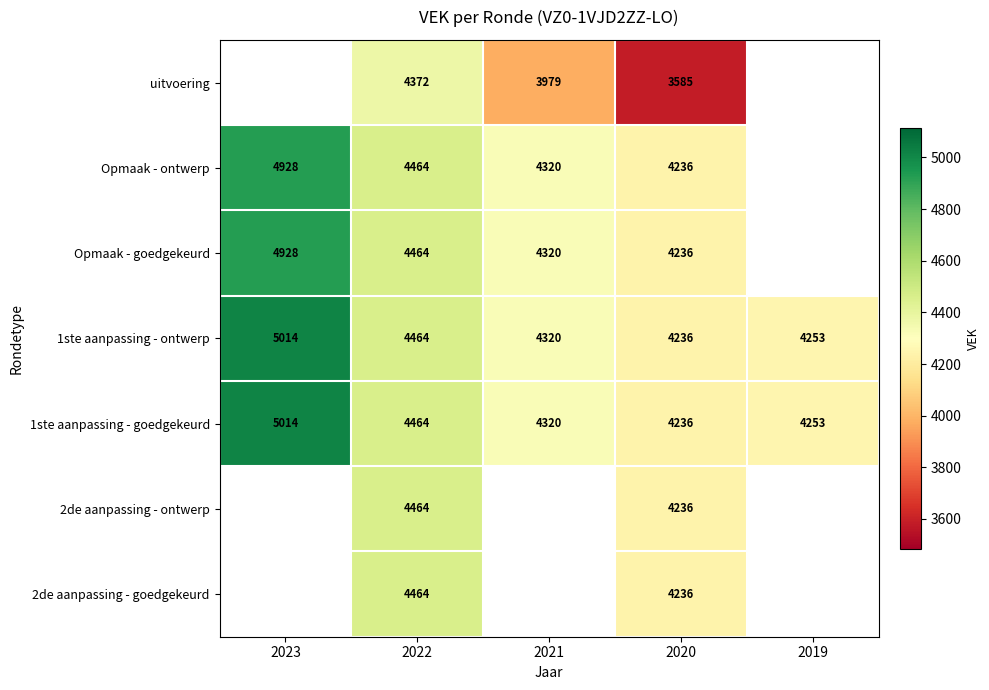

How many categories are shown in the chart?

5